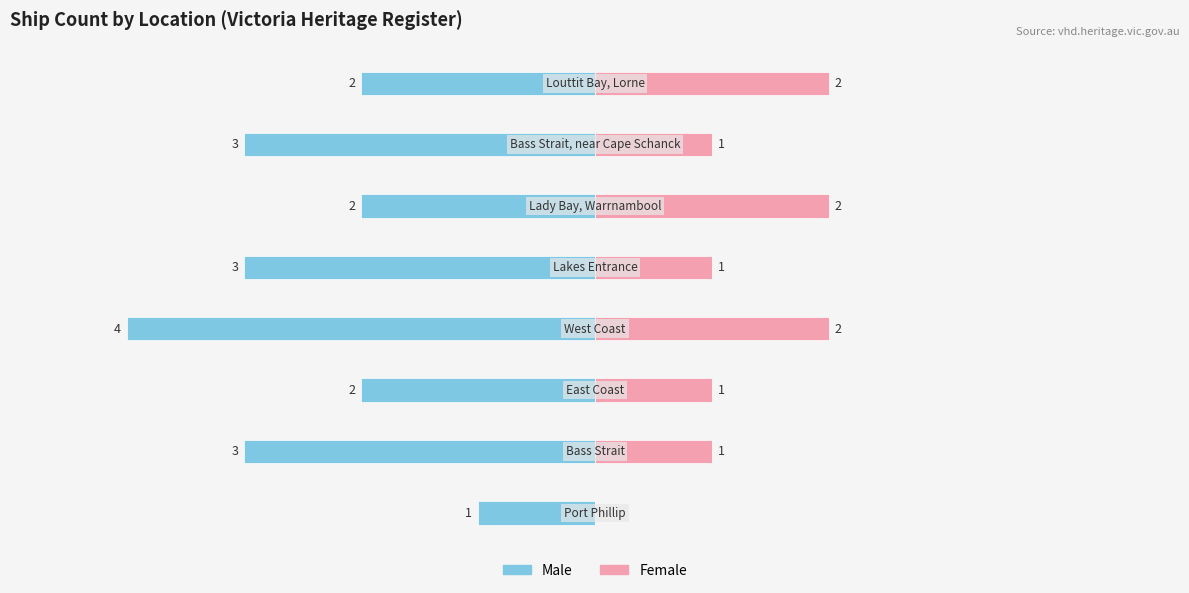

How many distinct data groups are displayed?

2